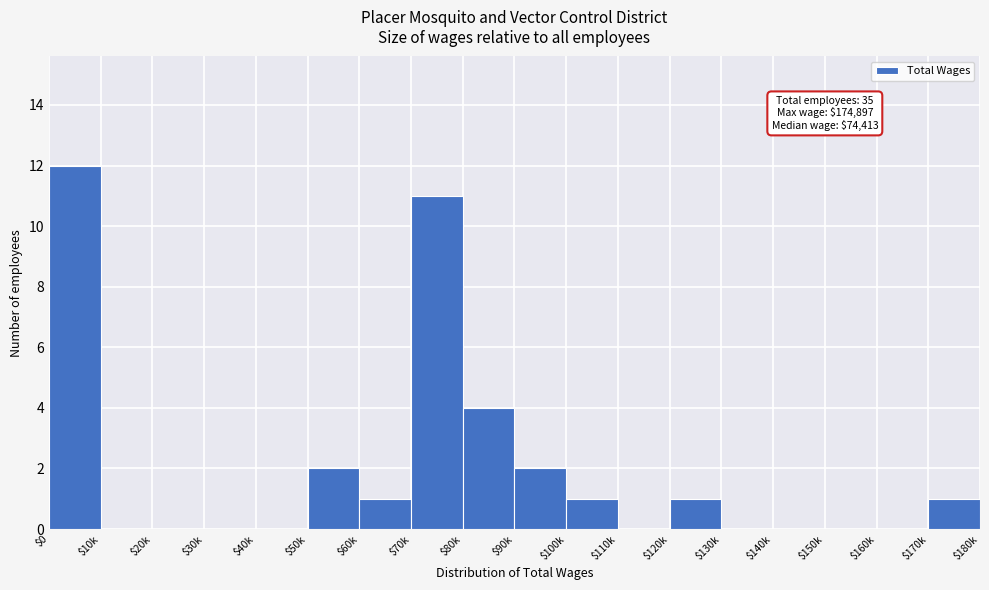

At which category does the chart reach its peak across all series?

$0